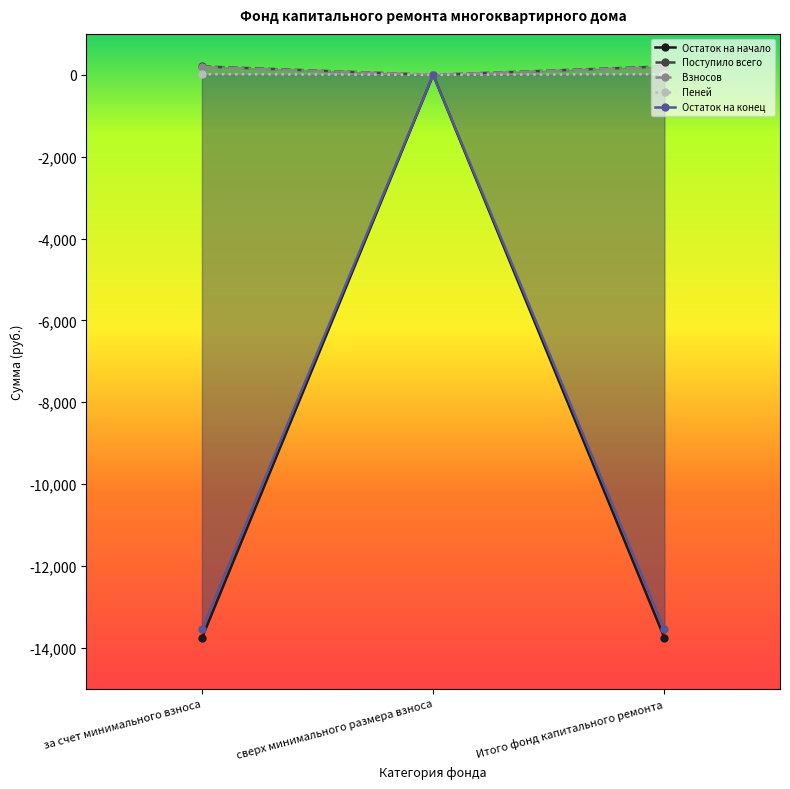

Which series has the widest spread of values?

Остаток на начало